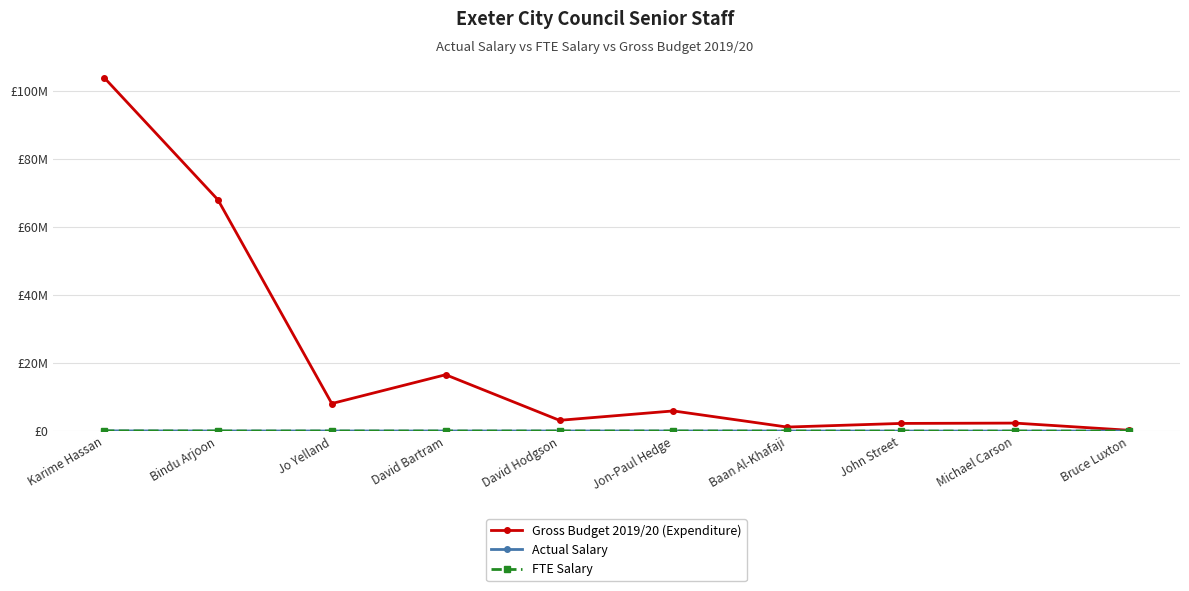

At how many categories does at least one series exceed 1599674?

8